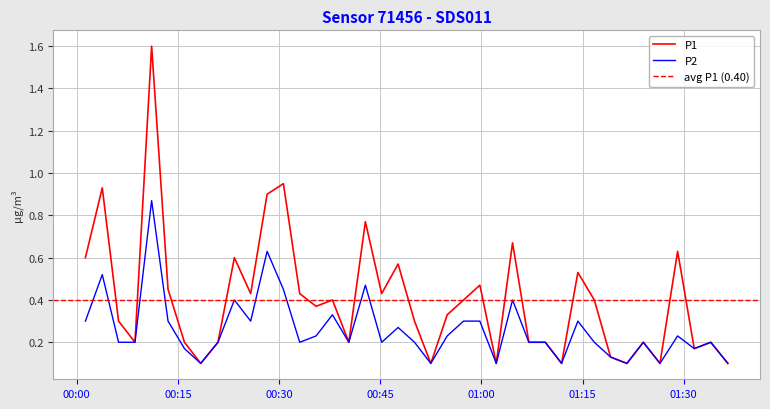

Is the value of P2 at 2022-10-31T00:13:33 greater than the value of P1 at 2022-10-31T00:37:55?

No